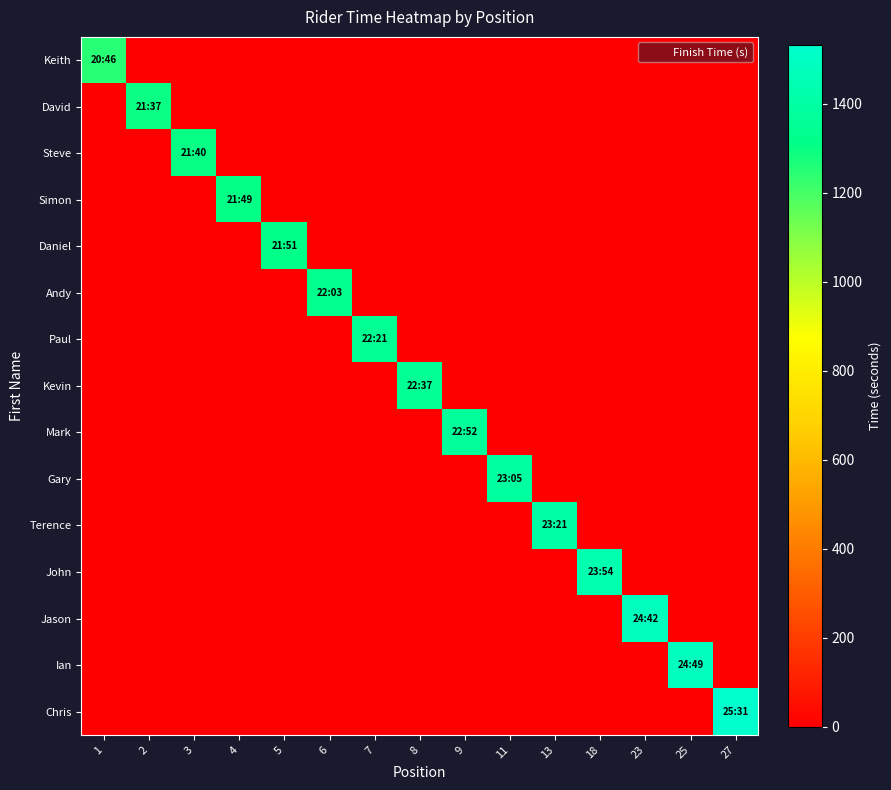

Reading left to right, transcribe all the data shown in this chart.

Keith: 1=1246	2=0	3=0	4=0	5=0	6=0	7=0	8=0	9=0	11=0	13=0	18=0	23=0	25=0	27=0
David: 1=0	2=1297	3=0	4=0	5=0	6=0	7=0	8=0	9=0	11=0	13=0	18=0	23=0	25=0	27=0
Steve: 1=0	2=0	3=1300	4=0	5=0	6=0	7=0	8=0	9=0	11=0	13=0	18=0	23=0	25=0	27=0
Simon: 1=0	2=0	3=0	4=1309	5=0	6=0	7=0	8=0	9=0	11=0	13=0	18=0	23=0	25=0	27=0
Daniel: 1=0	2=0	3=0	4=0	5=1311	6=0	7=0	8=0	9=0	11=0	13=0	18=0	23=0	25=0	27=0
Andy: 1=0	2=0	3=0	4=0	5=0	6=1323	7=0	8=0	9=0	11=0	13=0	18=0	23=0	25=0	27=0
Paul: 1=0	2=0	3=0	4=0	5=0	6=0	7=1341	8=0	9=0	11=0	13=0	18=0	23=0	25=0	27=0
Kevin: 1=0	2=0	3=0	4=0	5=0	6=0	7=0	8=1357	9=0	11=0	13=0	18=0	23=0	25=0	27=0
Mark: 1=0	2=0	3=0	4=0	5=0	6=0	7=0	8=0	9=1372	11=0	13=0	18=0	23=0	25=0	27=0
Gary: 1=0	2=0	3=0	4=0	5=0	6=0	7=0	8=0	9=0	11=1385	13=0	18=0	23=0	25=0	27=0
Terence: 1=0	2=0	3=0	4=0	5=0	6=0	7=0	8=0	9=0	11=0	13=1401	18=0	23=0	25=0	27=0
John: 1=0	2=0	3=0	4=0	5=0	6=0	7=0	8=0	9=0	11=0	13=0	18=1434	23=0	25=0	27=0
Jason: 1=0	2=0	3=0	4=0	5=0	6=0	7=0	8=0	9=0	11=0	13=0	18=0	23=1482	25=0	27=0
Ian: 1=0	2=0	3=0	4=0	5=0	6=0	7=0	8=0	9=0	11=0	13=0	18=0	23=0	25=1489	27=0
Chris: 1=0	2=0	3=0	4=0	5=0	6=0	7=0	8=0	9=0	11=0	13=0	18=0	23=0	25=0	27=1531